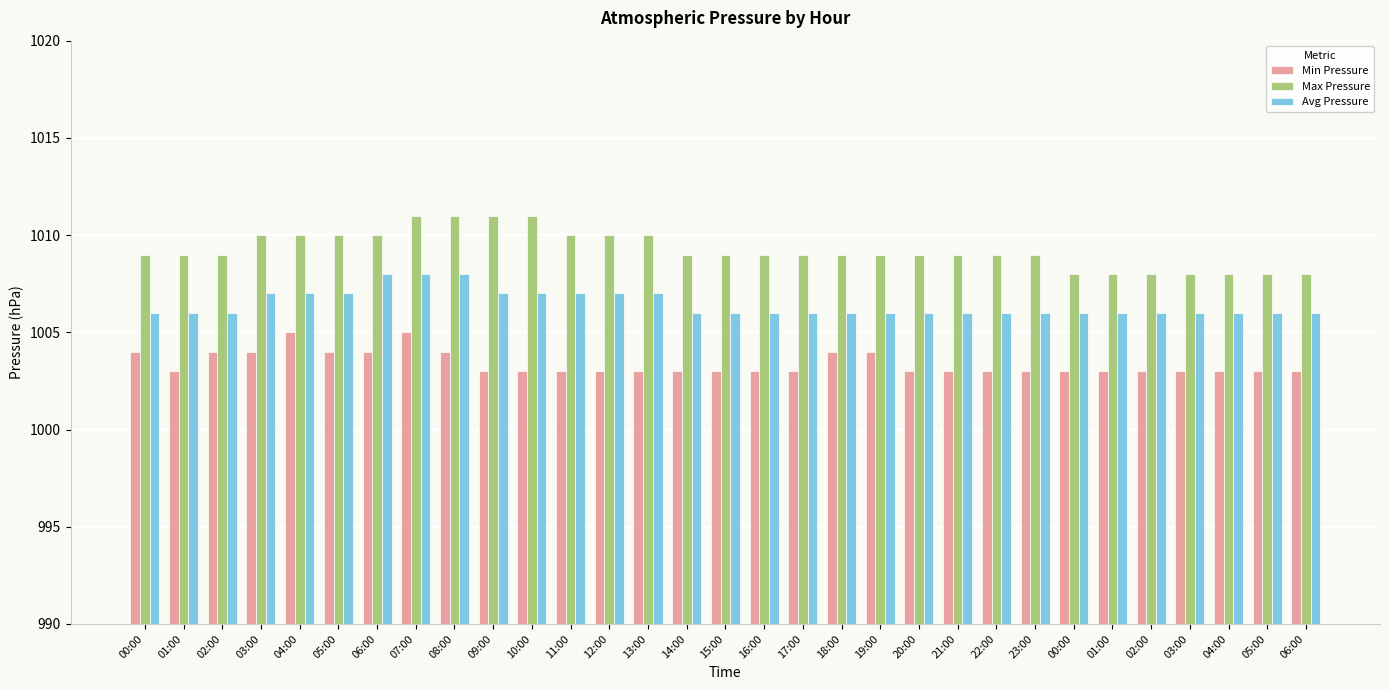

Count the number of categories in the chart.

31